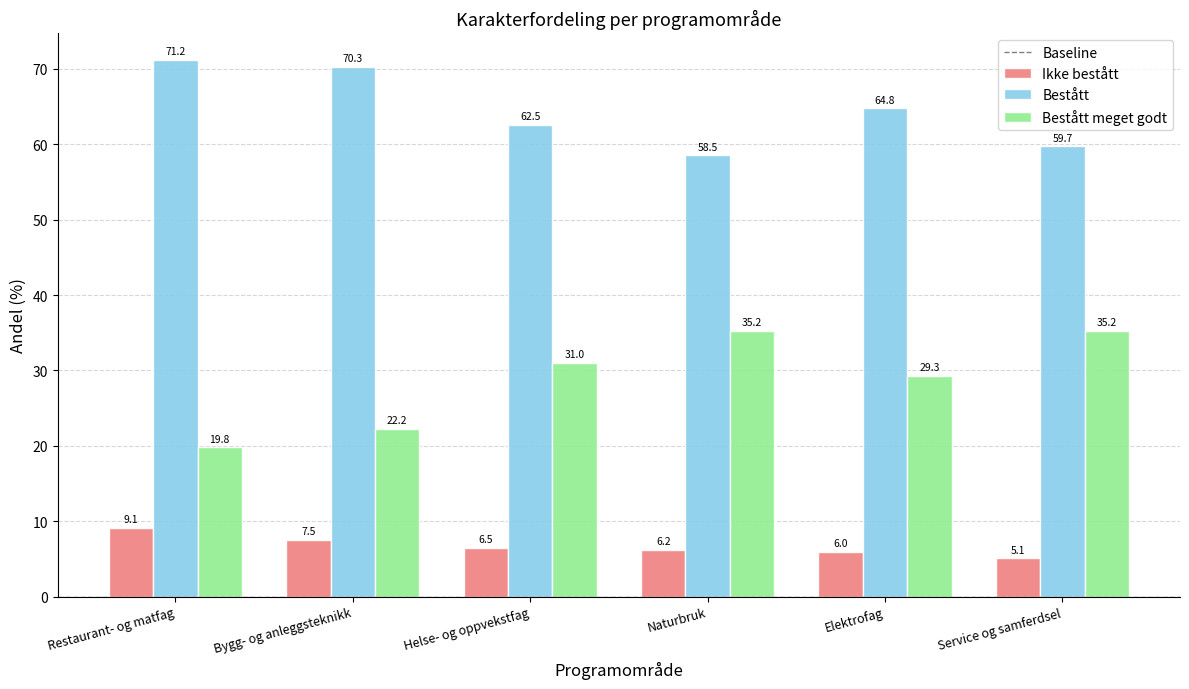

True or false: Bestått has a value of 71.2 at Restaurant- og matfag.

True